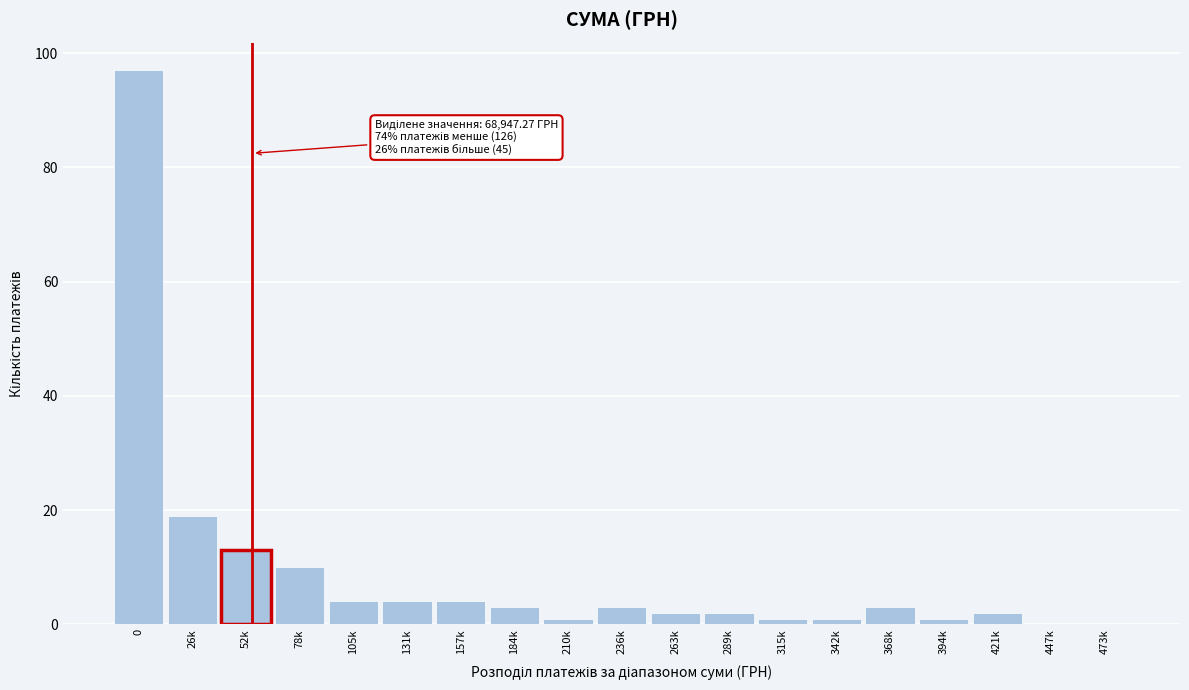

Reading right to left, extract all data points from this chart.

473k=0	447k=0	421k=2	394k=1	368k=3	342k=1	315k=1	289k=2	263k=2	236k=3	210k=1	184k=3	157k=4	131k=4	105k=4	78k=10	52k=13	26k=19	0=97